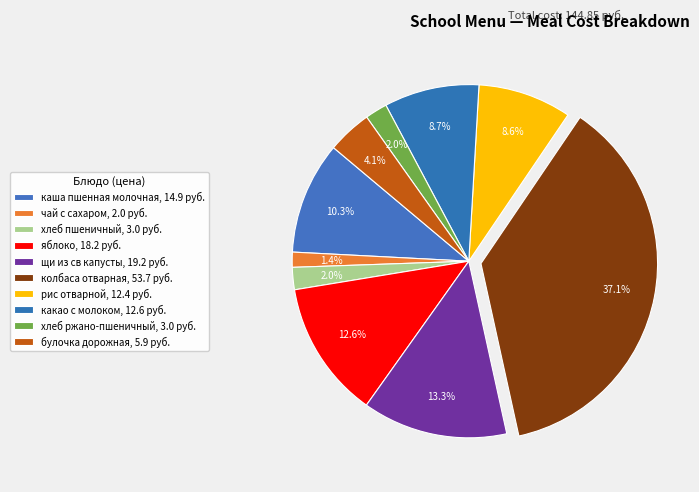

How many segments does this pie chart have?

10